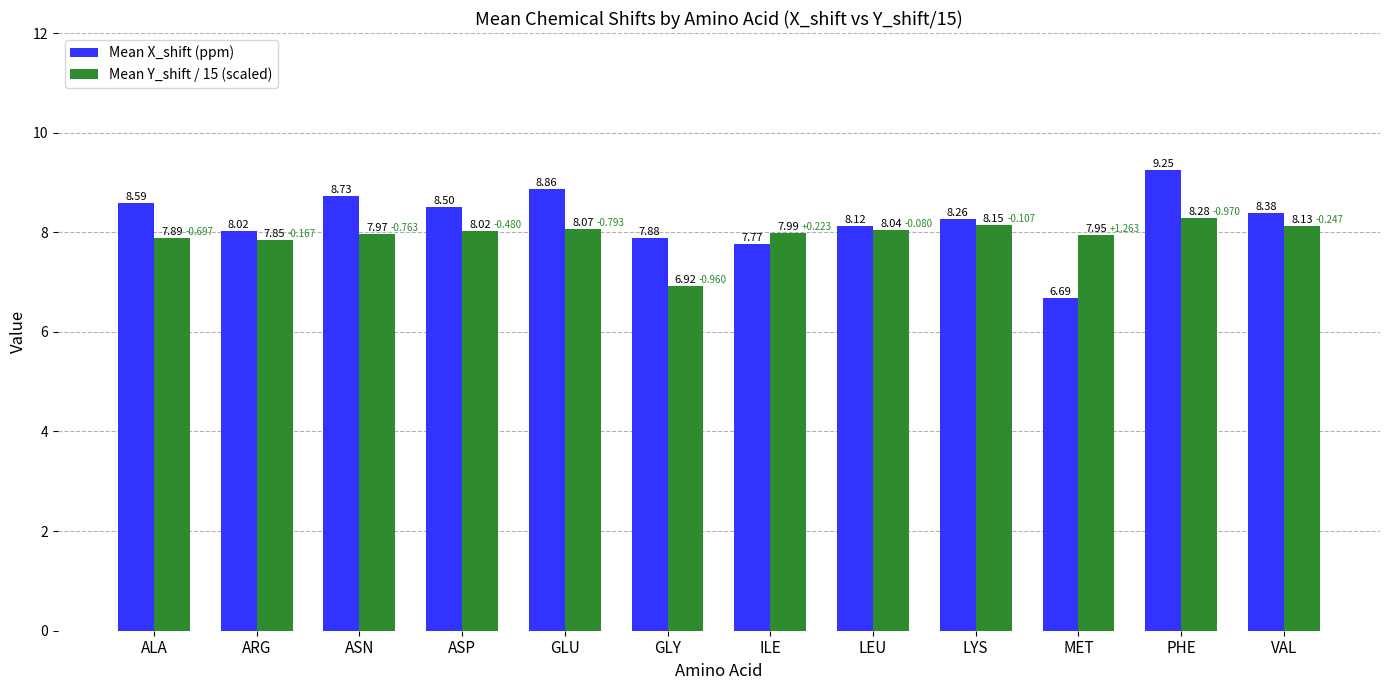

At which label does Mean Y_shift / 15 (scaled) first exceed 8?

ASP